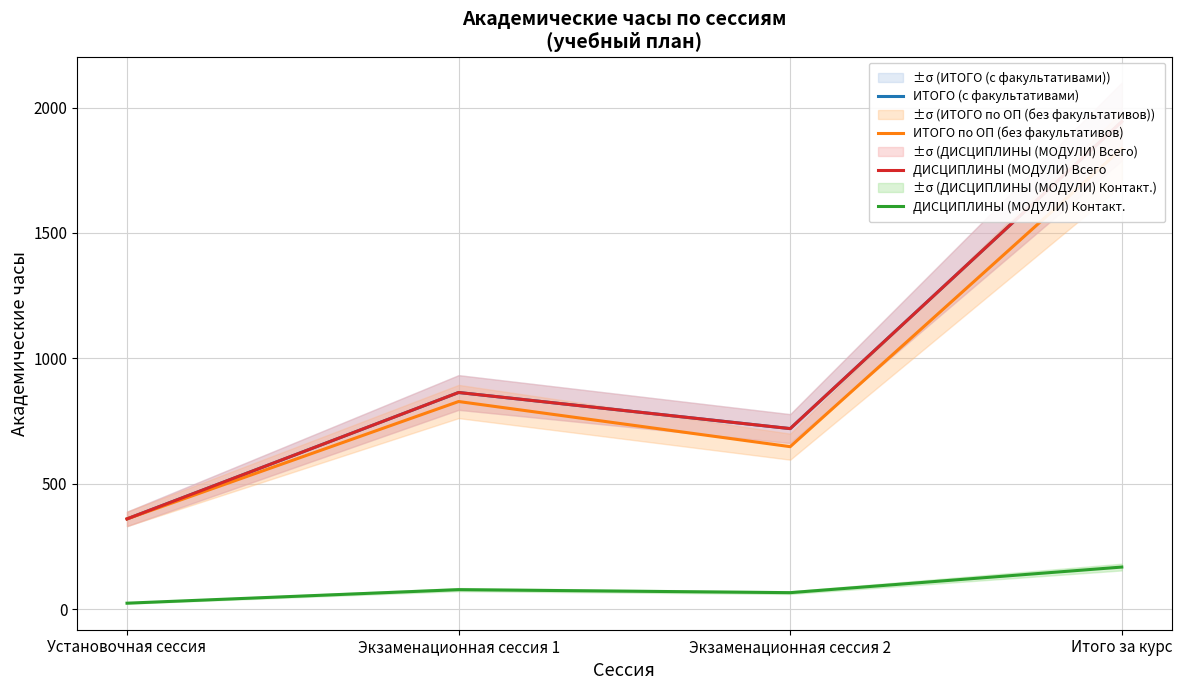

Where is ИТОГО (с факультативами) nearest to the value 1152?

Экзаменационная сессия 1